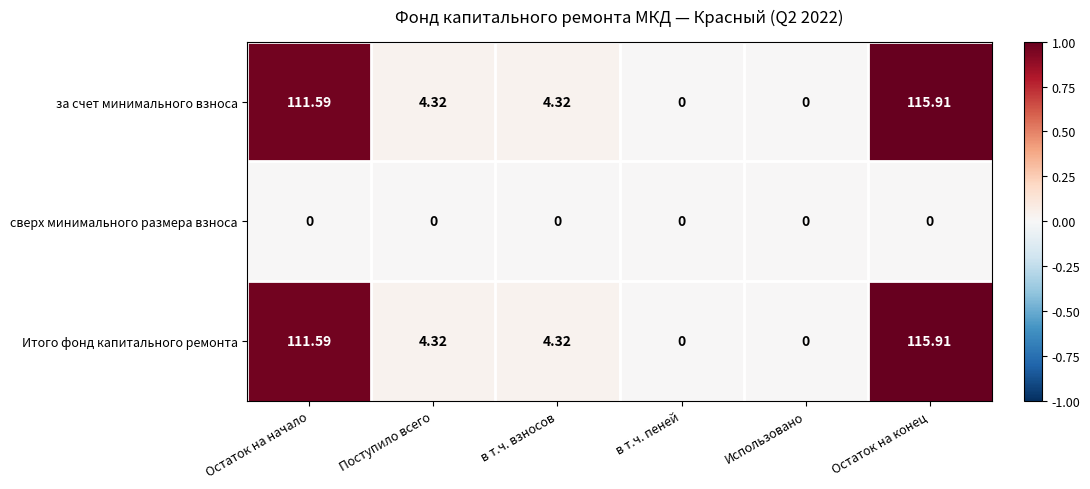

What is the spread (max minus min) of values at Остаток на начало?

111.6